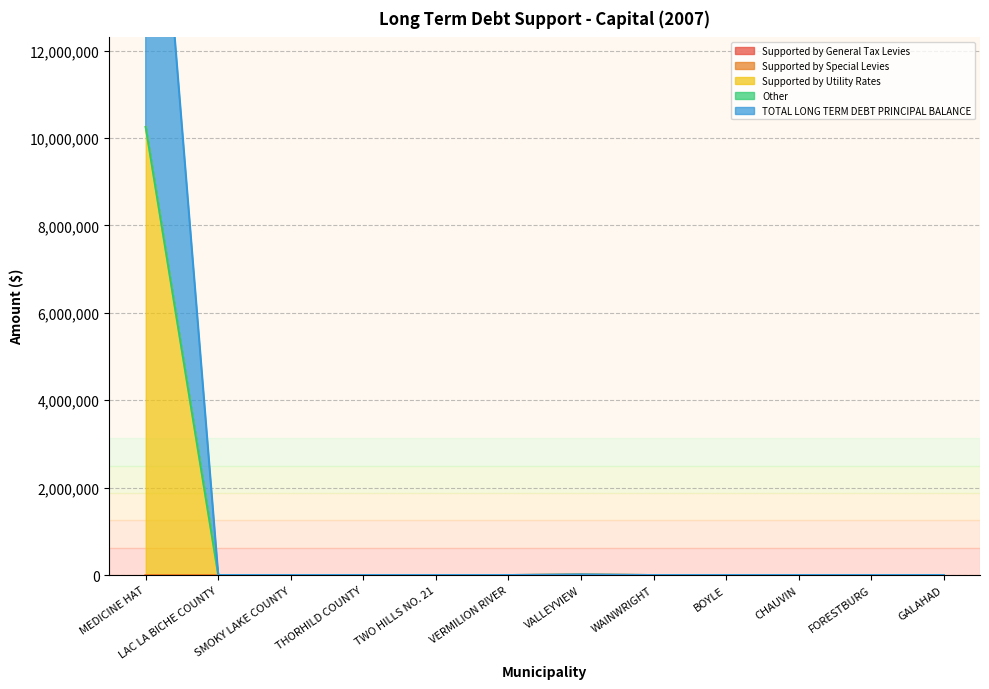

Is it true that Supported by General Tax Levies equals 5106 at VALLEYVIEW?

True